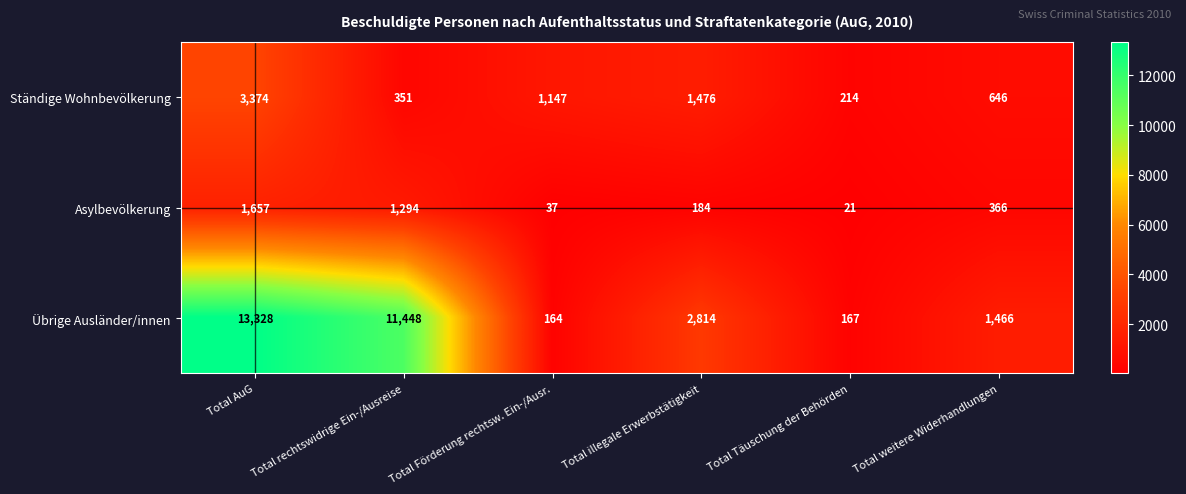

Where does the Ständige Wohnbevölkerung series first go above 1147?

Total AuG